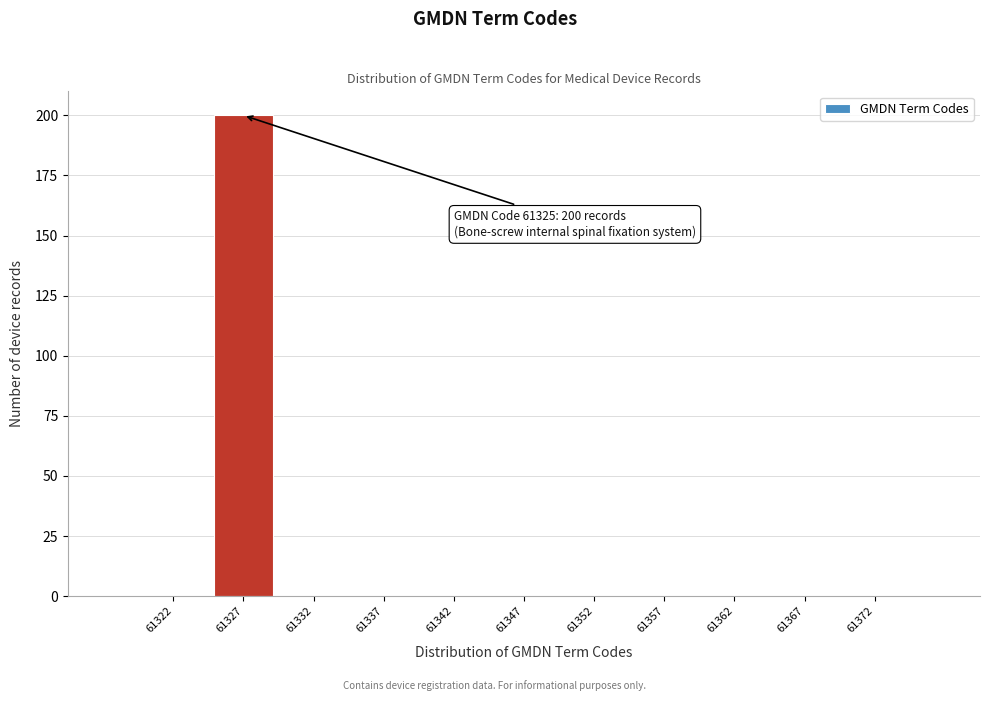

Over which range of the x-axis is the bar tallest?

61325 to 61330